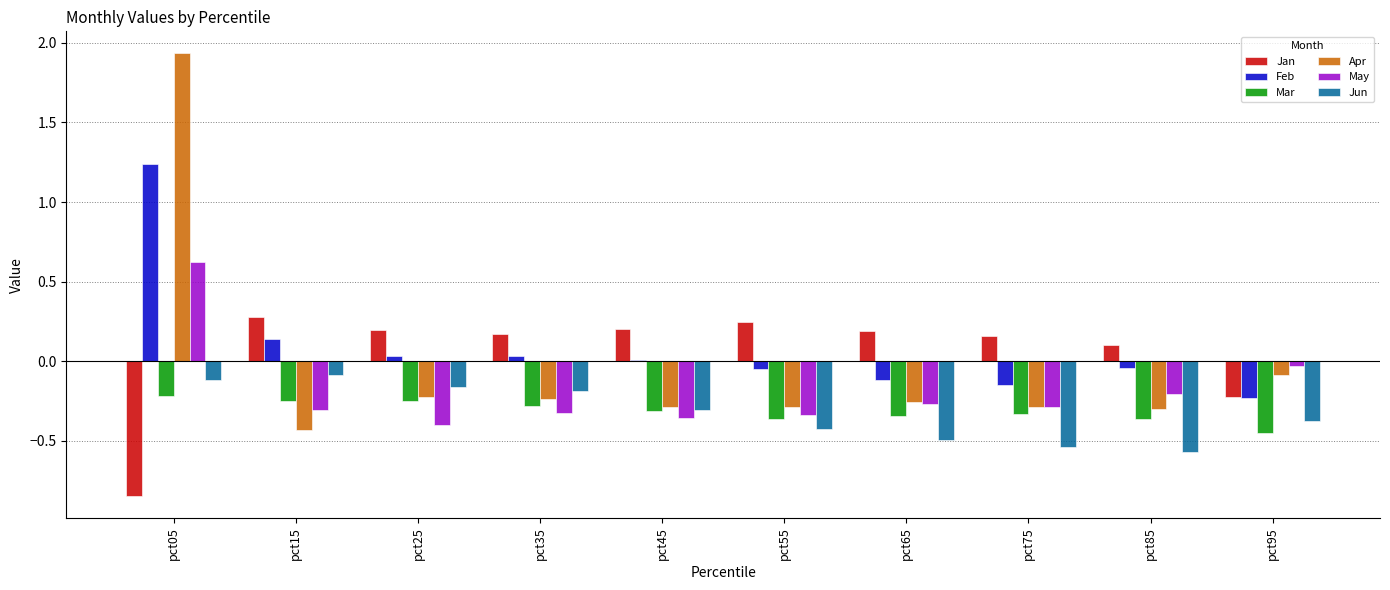

What is the sum of the Jun values at pct65 and pct35?

-0.7